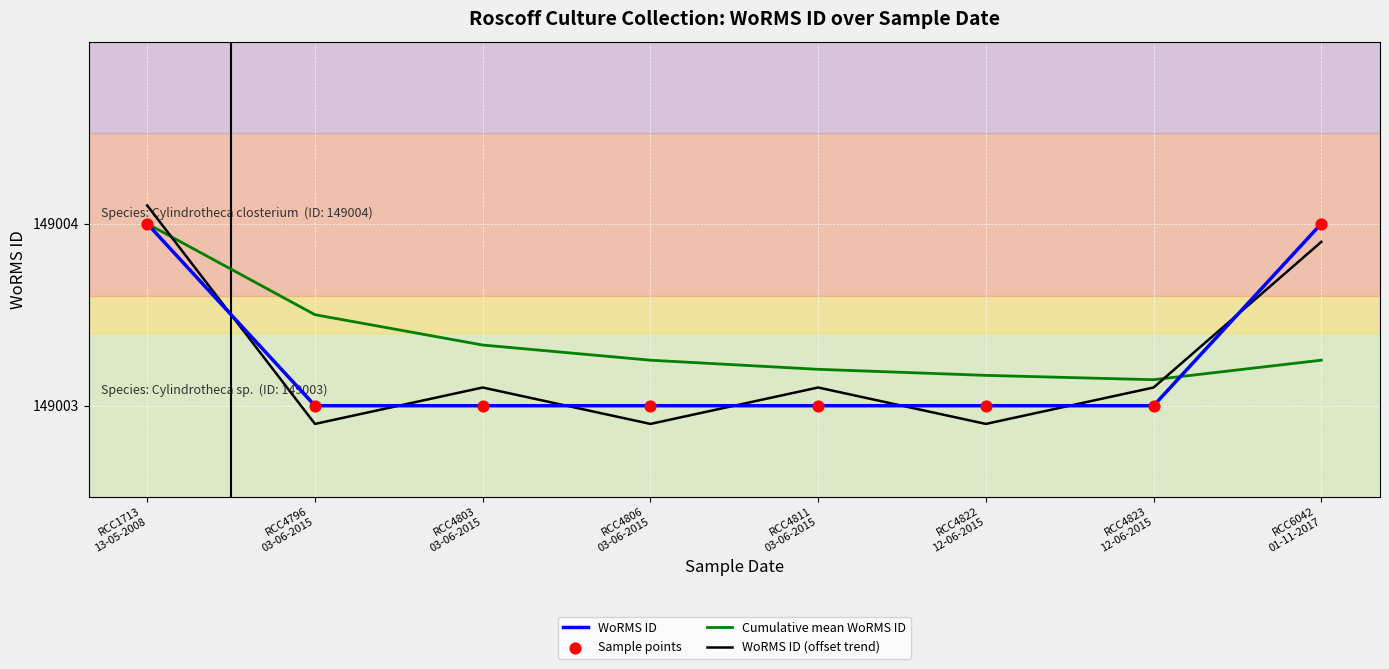

What is the greatest value displayed?

149004.1